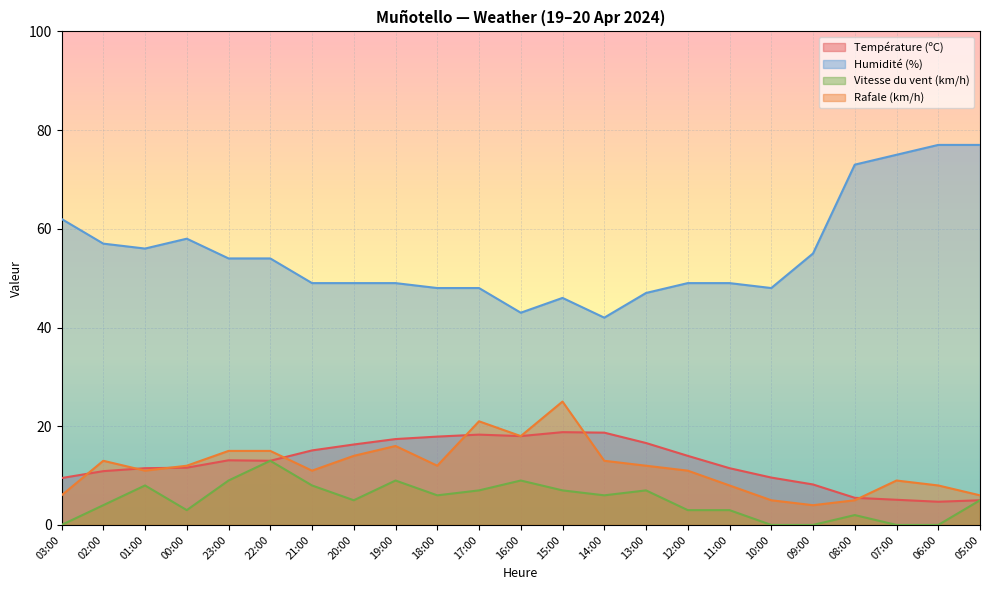

At 00:00, list the series in order from largest to smallest.

Humidité (%), Rafale (km/h), Température (ºC), Vitesse du vent (km/h)